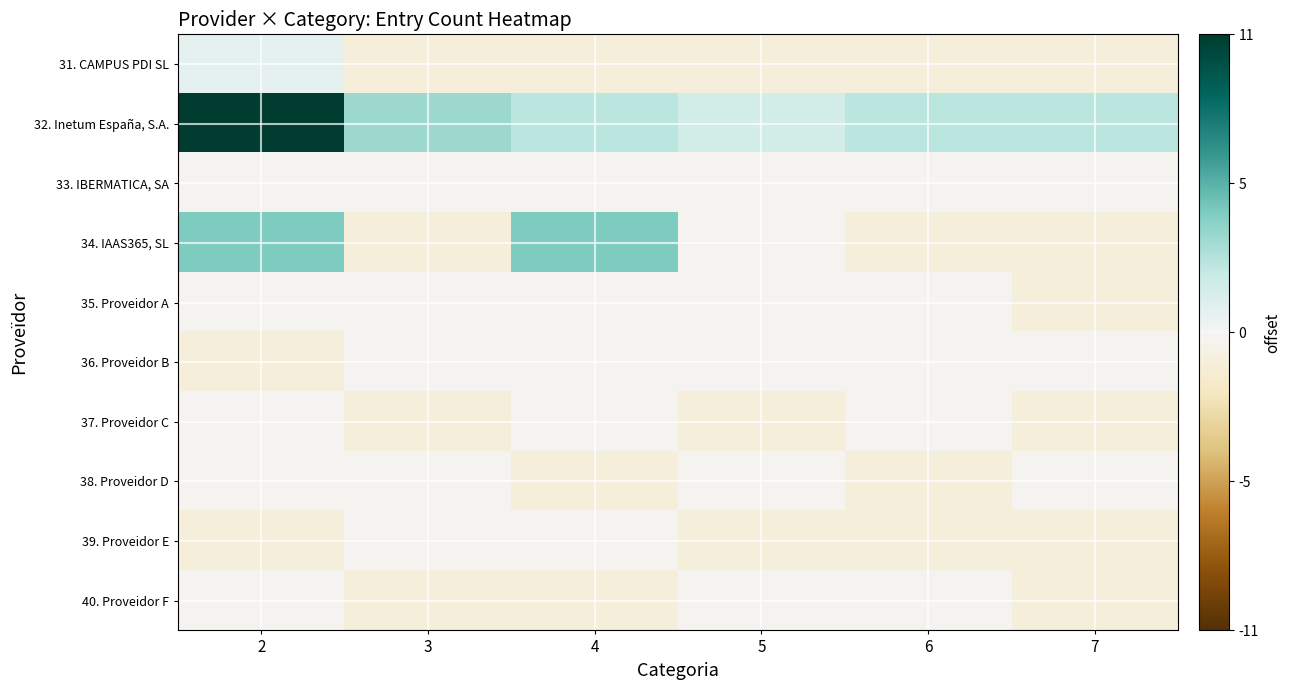

Reading right to left, extract all data points from this chart.

31. CAMPUS PDI SL: 7=-1.3	6=-1.3	5=-1.3	4=-1.3	3=-1.3	2=0.7
32. Inetum España, S.A.: 7=2.7	6=2.7	5=1.7	4=2.7	3=3.7	2=11.7
33. IBERMATICA, SA: 7=-0.3	6=-0.3	5=-0.3	4=-0.3	3=-0.3	2=-0.3
34. IAAS365, SL: 7=-1.3	6=-1.3	5=-0.3	4=4.7	3=-1.3	2=4.7
35. Proveidor A: 7=-1.3	6=-0.3	5=-0.3	4=-0.3	3=-0.3	2=-0.3
36. Proveidor B: 7=-0.3	6=-0.3	5=-0.3	4=-0.3	3=-0.3	2=-1.3
37. Proveidor C: 7=-1.3	6=-0.3	5=-1.3	4=-0.3	3=-1.3	2=-0.3
38. Proveidor D: 7=-0.3	6=-1.3	5=-0.3	4=-1.3	3=-0.3	2=-0.3
39. Proveidor E: 7=-1.3	6=-1.3	5=-1.3	4=-0.3	3=-0.3	2=-1.3
40. Proveidor F: 7=-1.3	6=-0.3	5=-0.3	4=-1.3	3=-1.3	2=-0.3